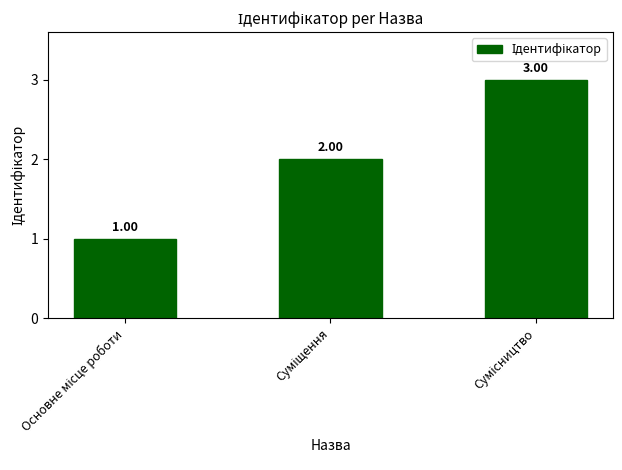

What is the sum of all values?

6